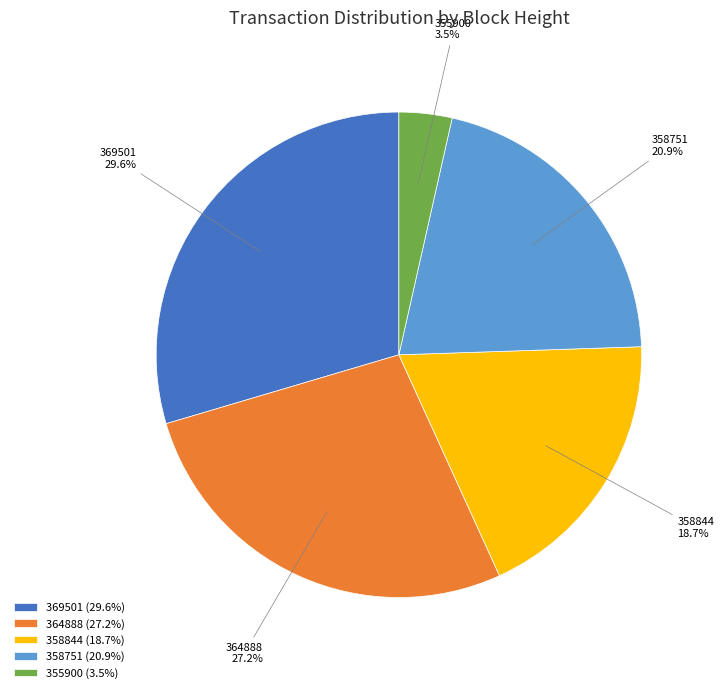

What is the largest slice in the pie chart?

369501